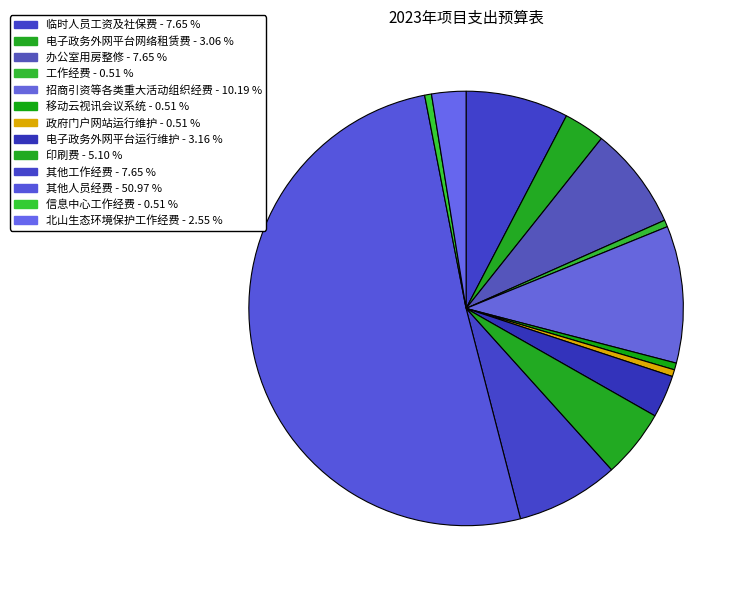

Is there any slice that represents more than half of the pie?

Yes